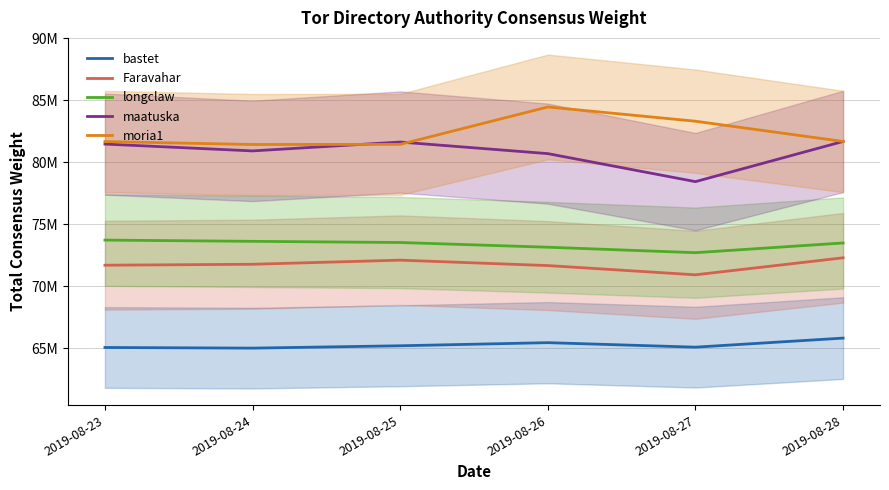

What is the minimum value shown in the chart?

65009399